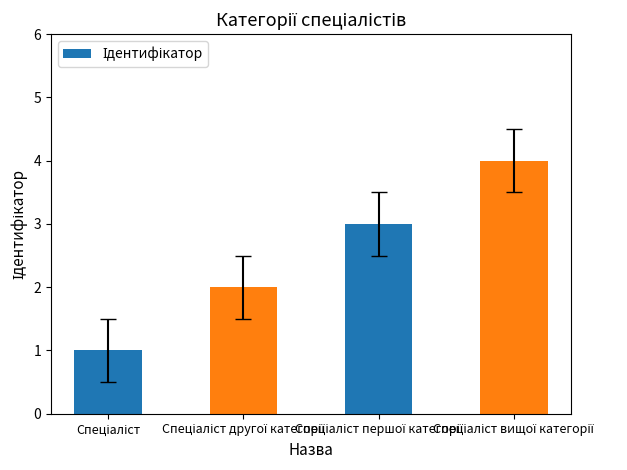

What is the maximum value shown in the chart?

4